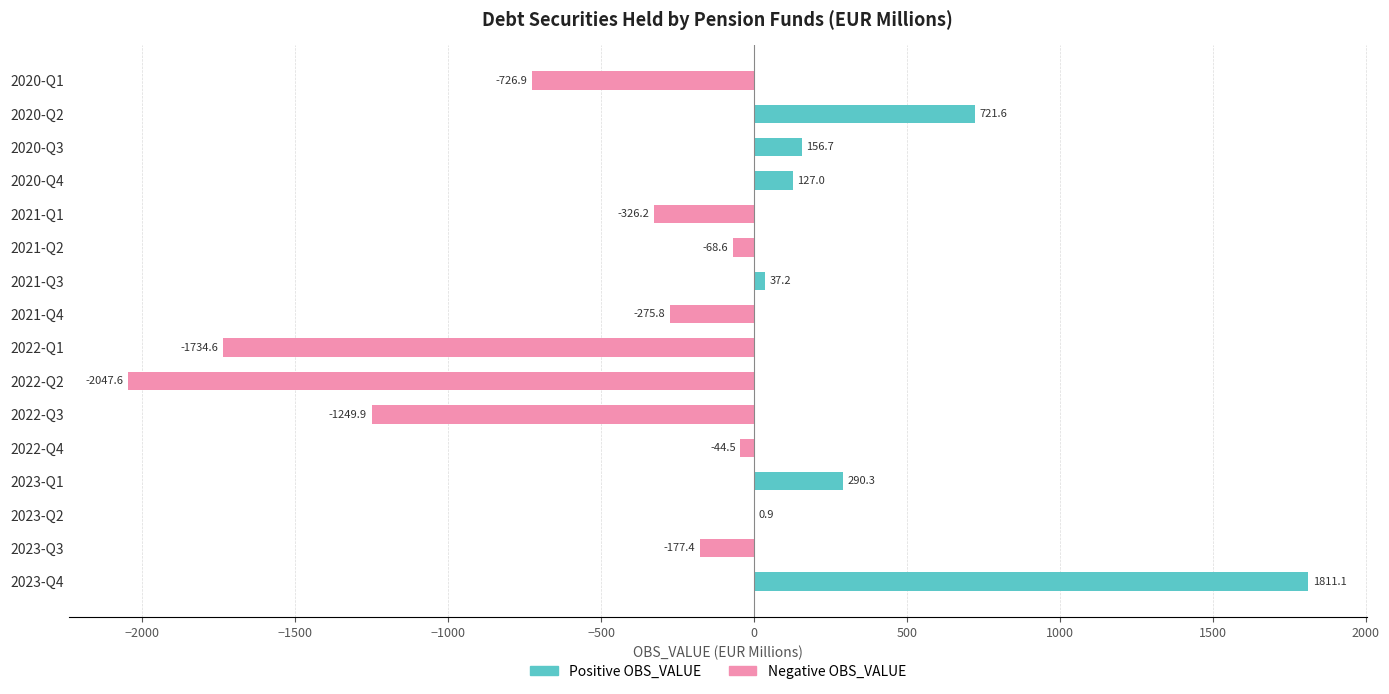

What is the difference between the maximum and minimum values in the Positive OBS_VALUE series?

1811.1